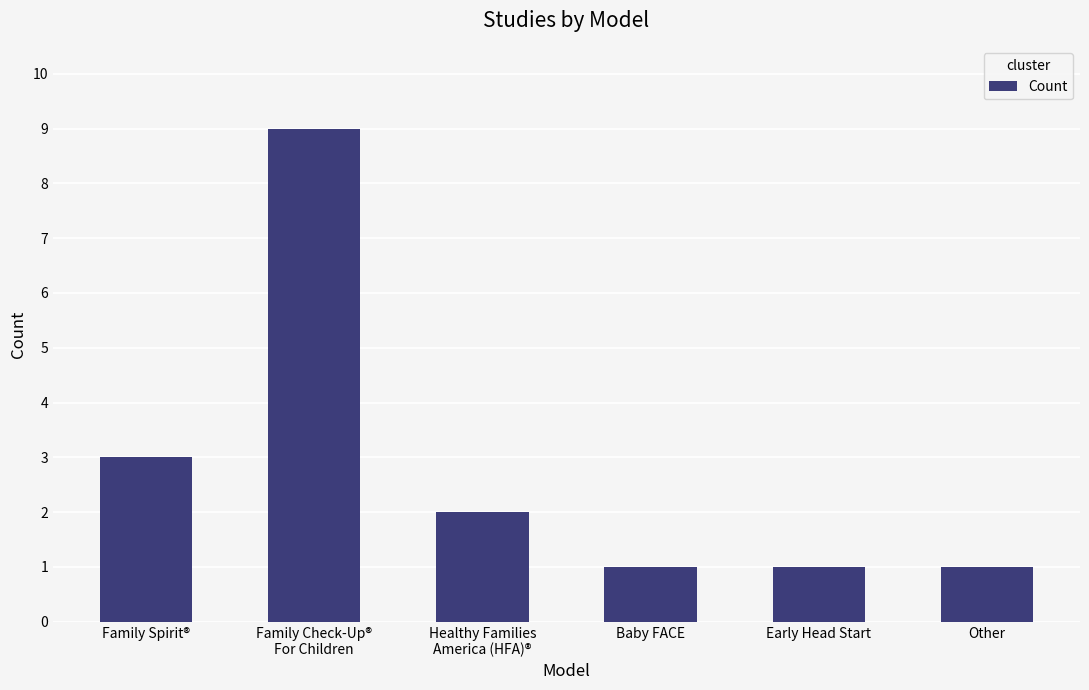

Which has a higher value, Healthy Families
America (HFA)® or Family Check-Up®
For Children?

Family Check-Up®
For Children